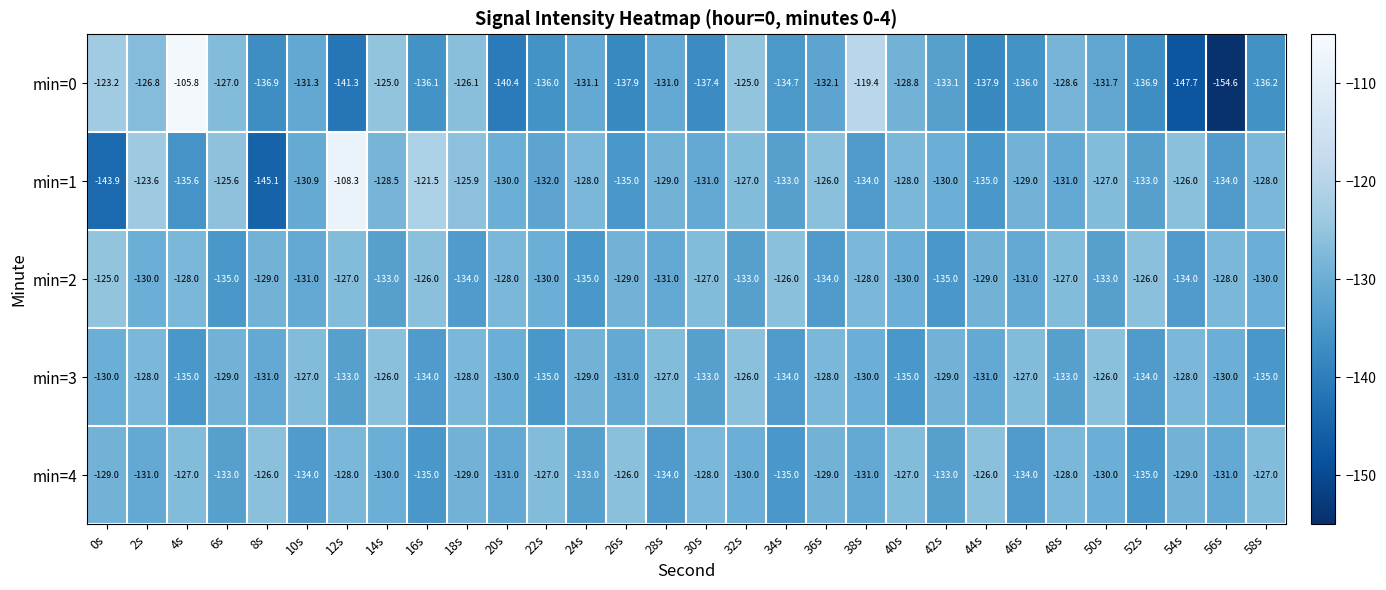

Which series has the widest spread of values?

min=0